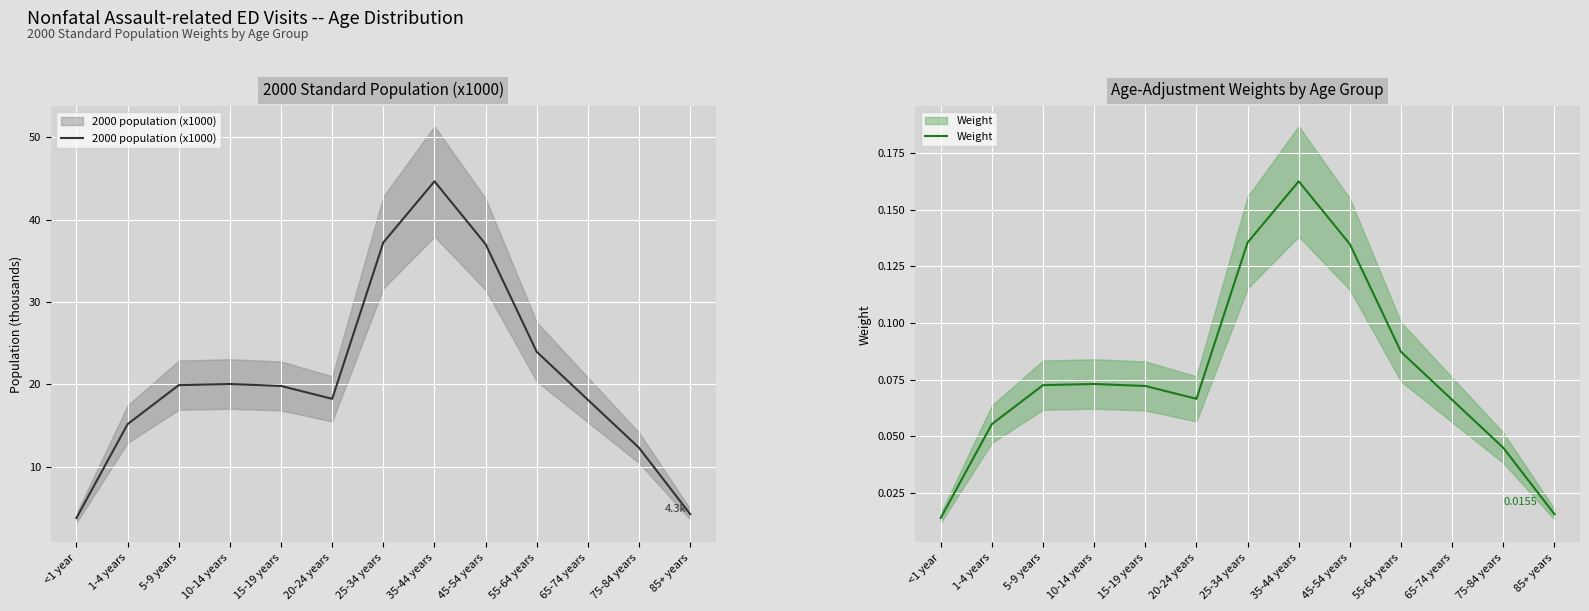

True or false: Weight and 2000 population (x1000) intersect in this chart.

False